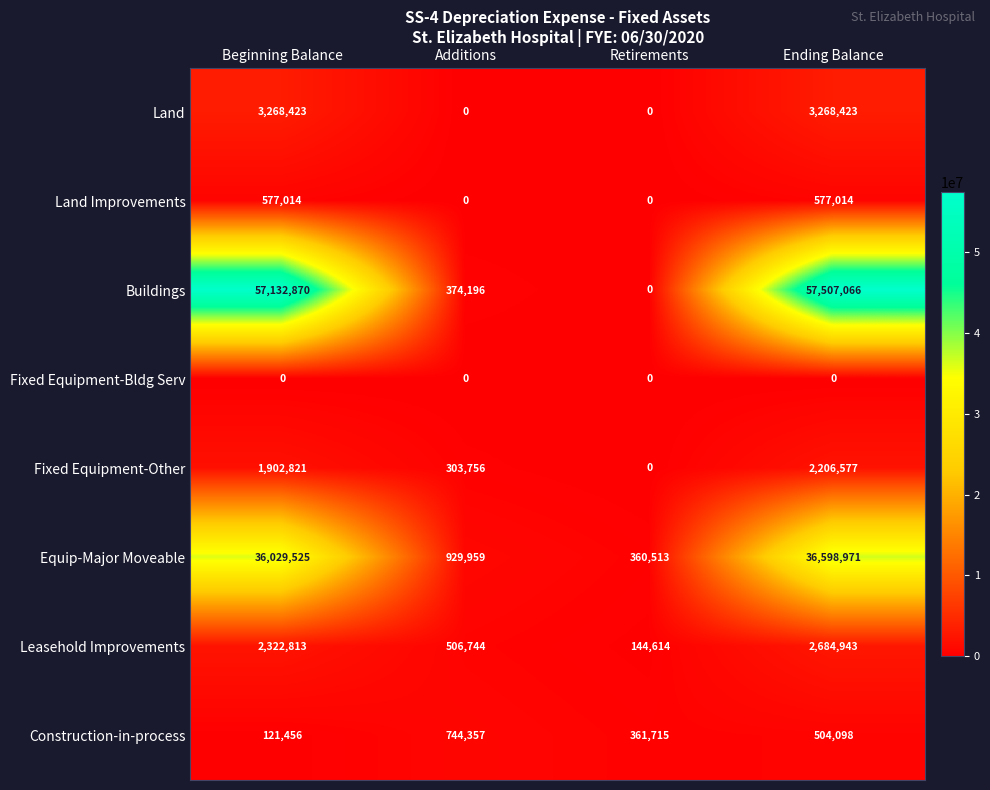

Rank the series by their maximum value, from lowest to highest.

Fixed Equipment-Bldg Serv, Land Improvements, Construction-in-process, Fixed Equipment-Other, Leasehold Improvements, Land, Equip-Major Moveable, Buildings